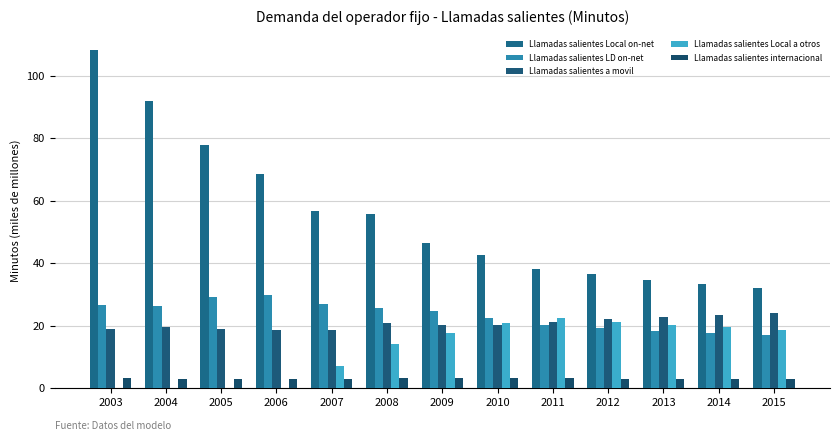

What is the sum of all Llamadas salientes internacional values?

40.4